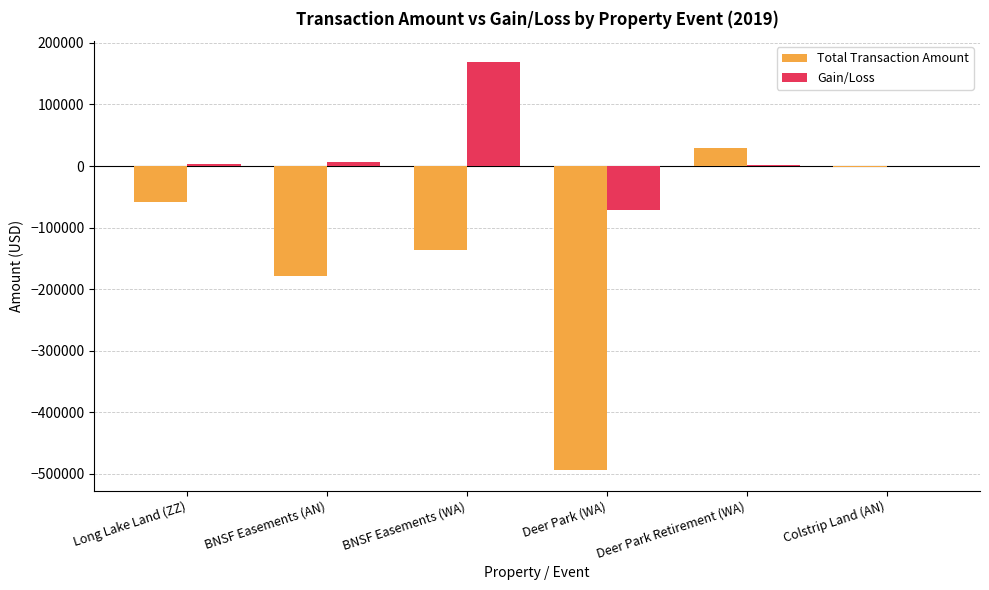

What is the highest value of the Total Transaction Amount series?

29478.2